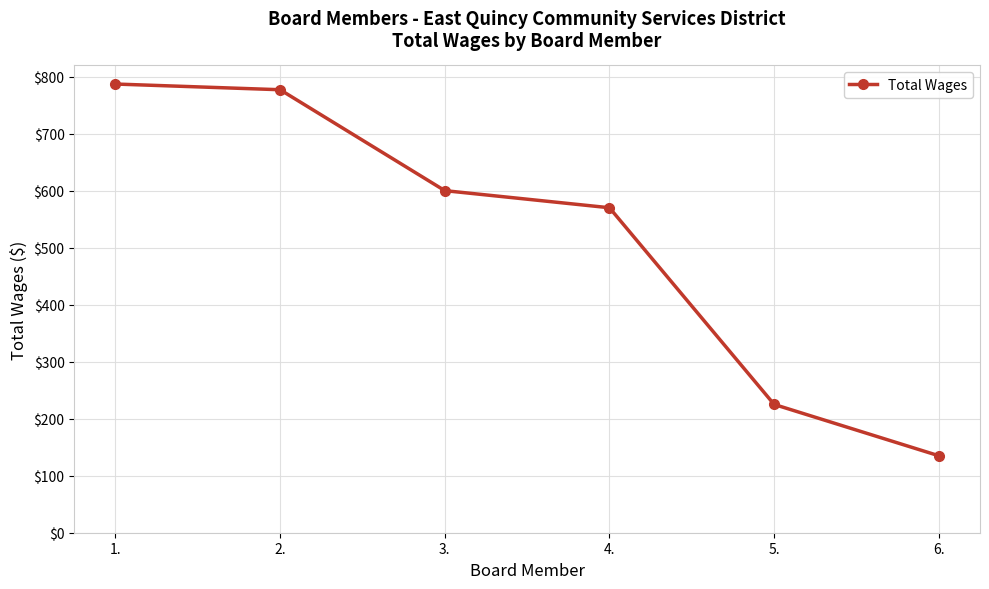

How many lines are shown in the chart?

1